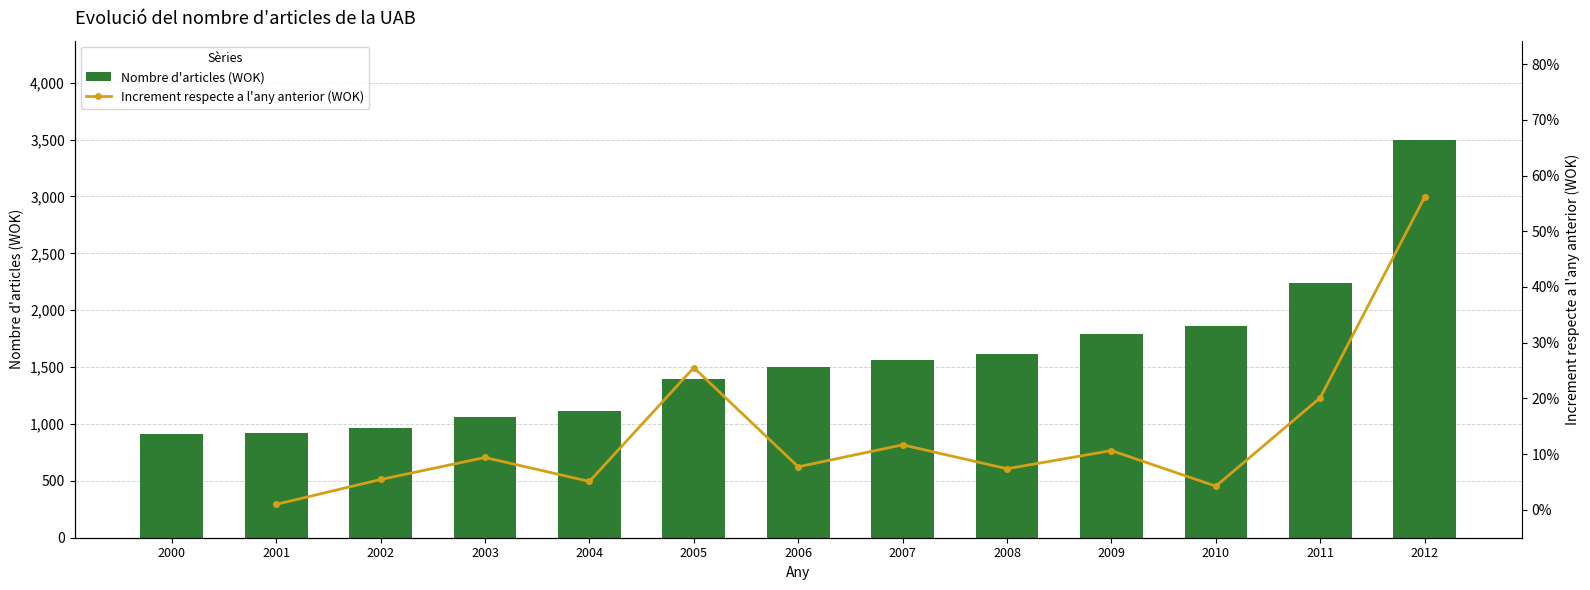

At how many categories does at least one series exceed 2977?

1